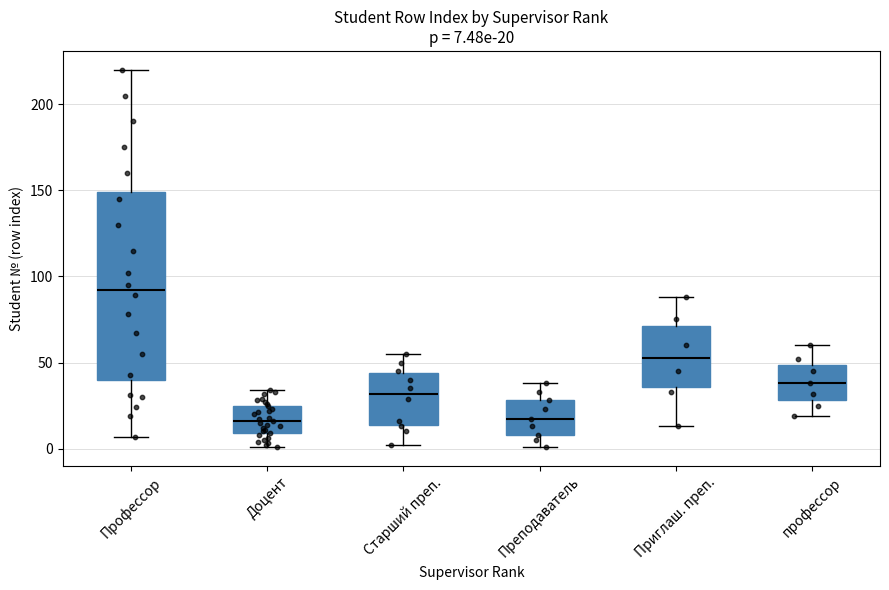

Comparing the boxes themselves (not the whiskers), which one is the tallest?

Профессор